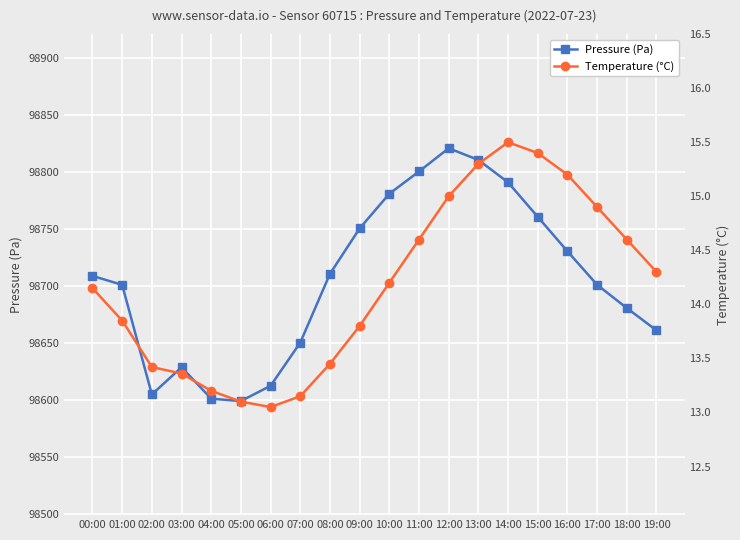

What are all the series names shown in the legend?

Pressure (Pa), Temperature (°C)